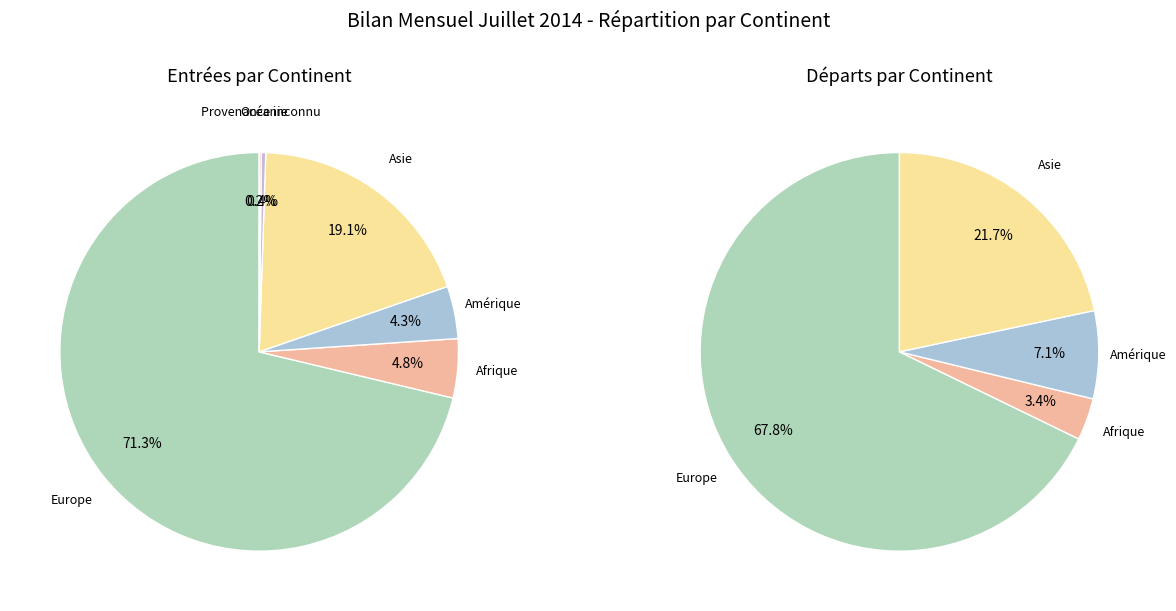

To the nearest percent, what percentage of the pie is Amérique?

4%